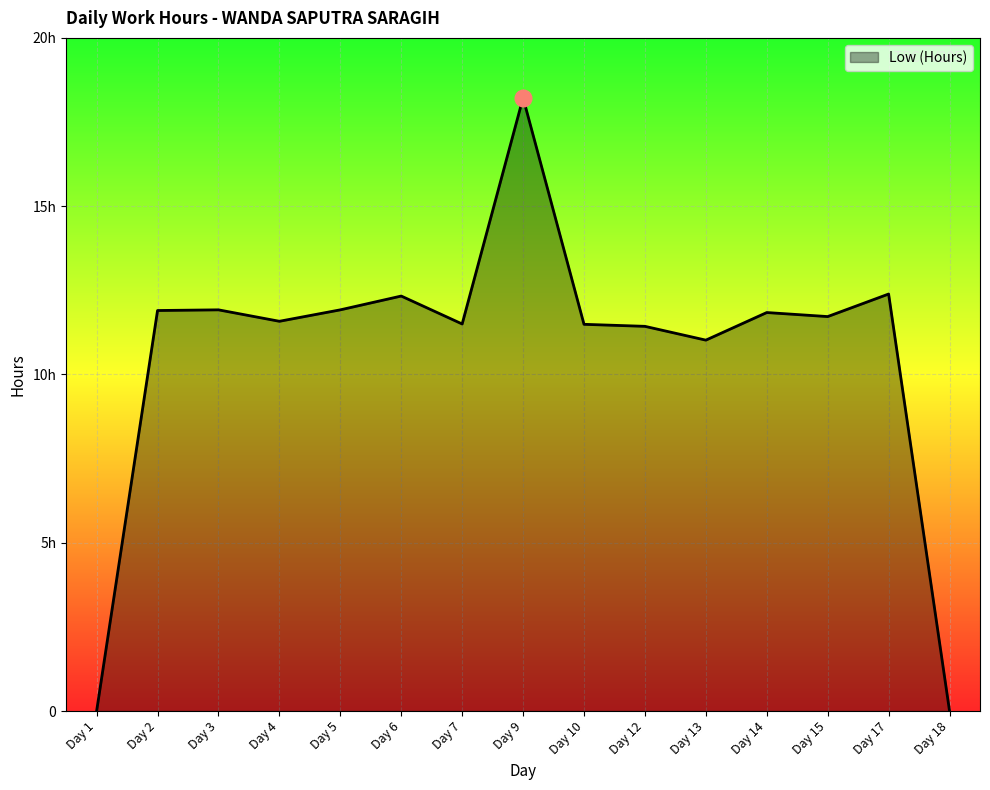

What is the difference between the maximum and minimum values?

18.2